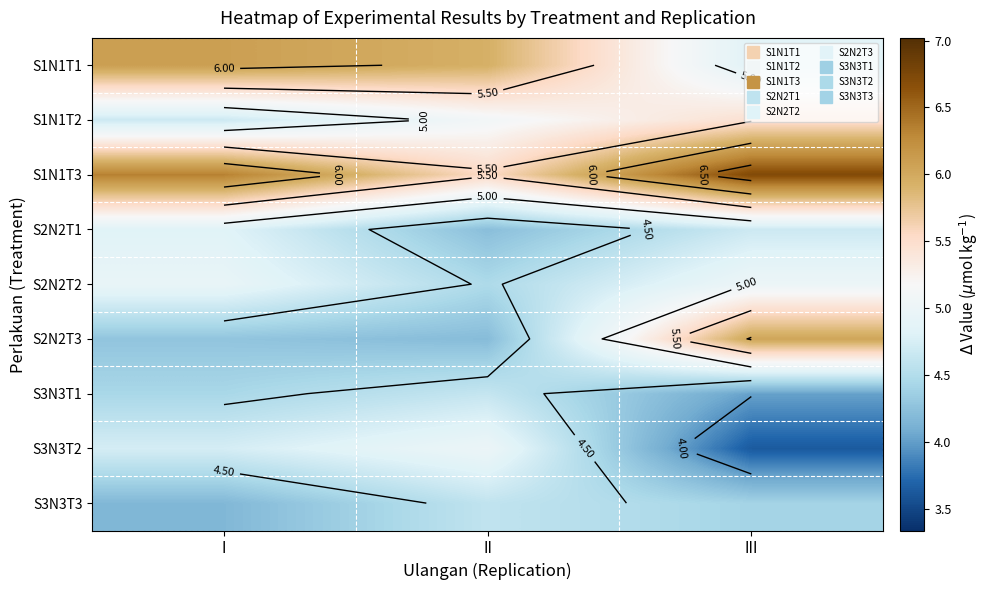

Rank the series by their maximum value, from highest to lowest.

S1N1T3, S1N1T1, S2N2T3, S1N1T2, S2N2T2, S3N3T2, S2N2T1, S3N3T1, S3N3T3